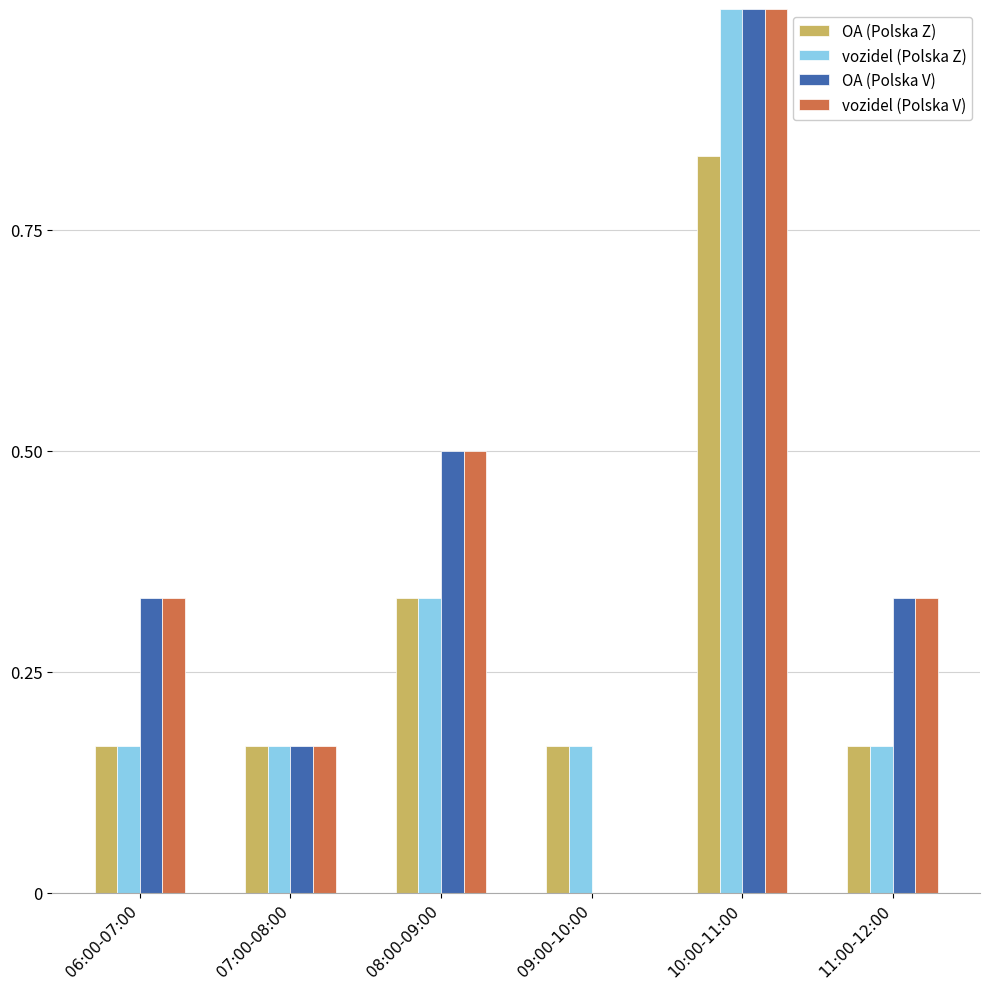

The value of vozidel (Polska V) at 08:00-09:00 is 0.2. True or false?

False